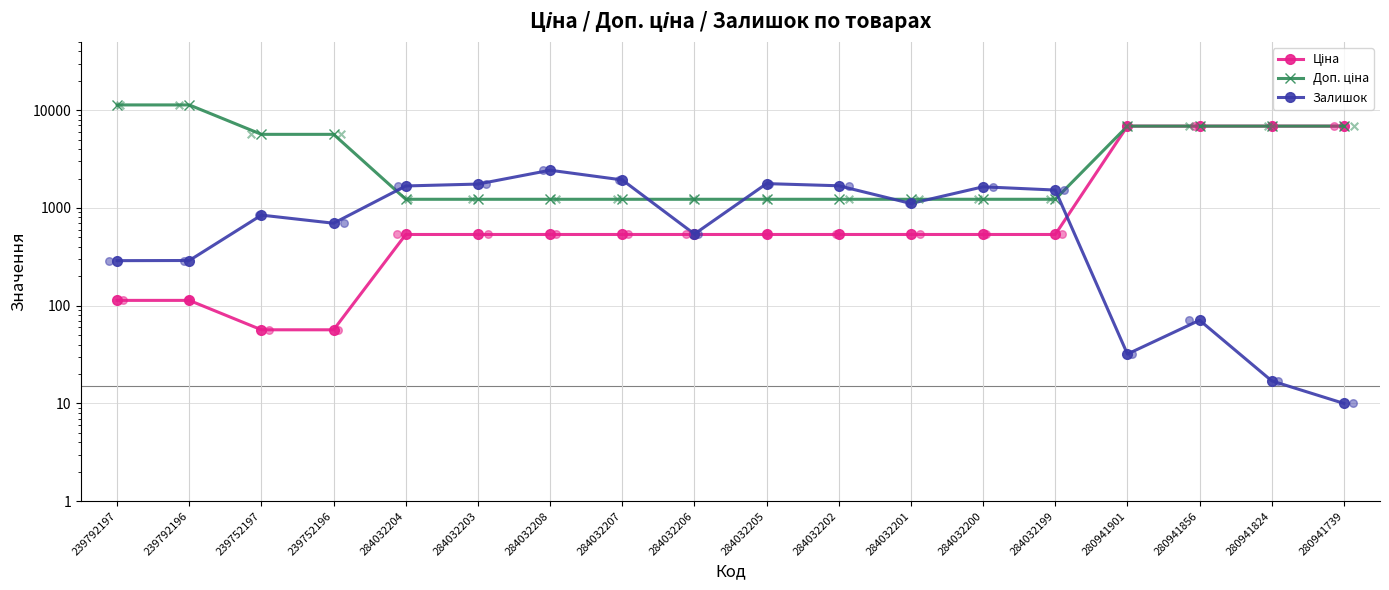

What are all the series names shown in the legend?

Ціна, Доп. ціна, Залишок